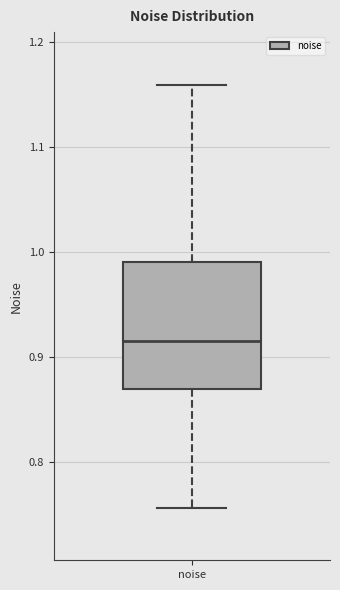

Transcribe this box plot: give where the median line is, the range the box spans, and where the two whiskers end, as read against the y-axis. The values are not printed on the chart, so give them approximately, as read against the axis.

median 0.92, box 0.87 to 0.99, whiskers 0.76 to 1.16